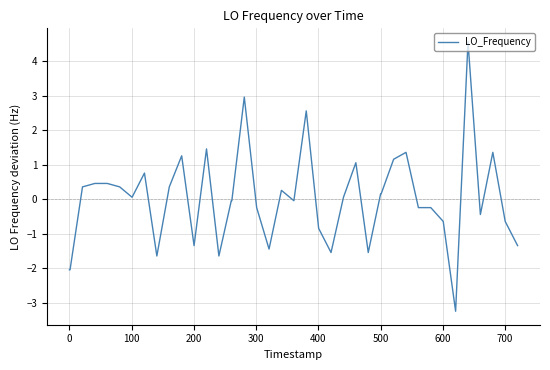

How many values exceed 0?

20